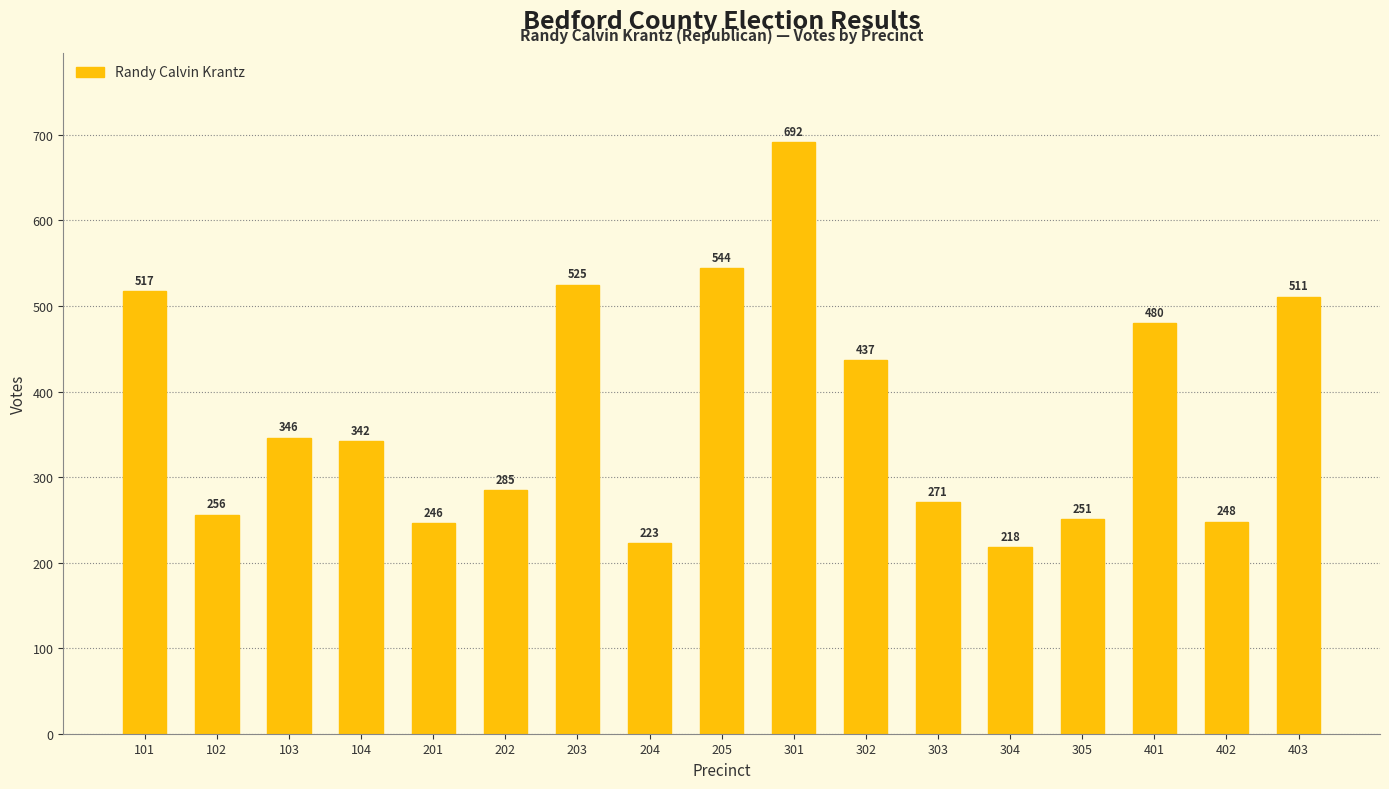

What is the sum of the values at 201 and 204?

469